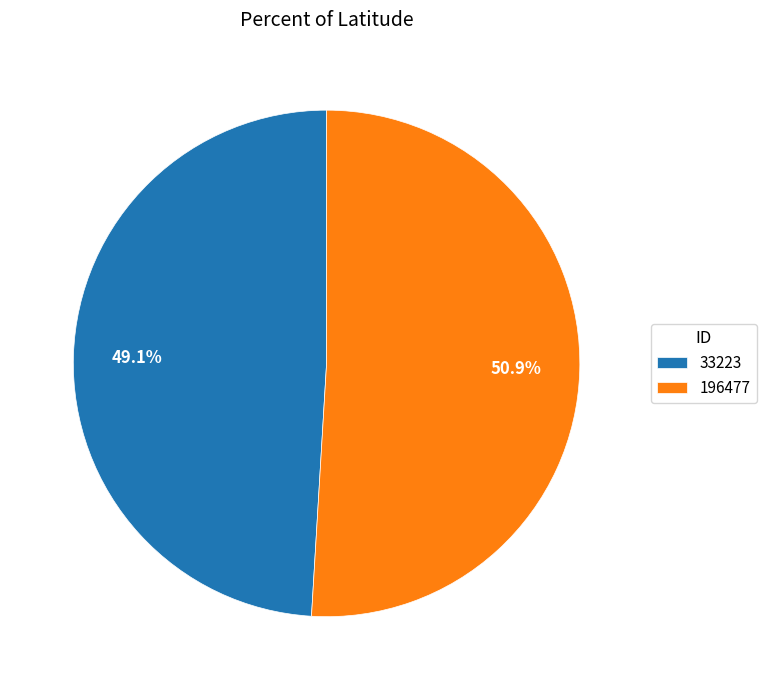

Count the number of slices in the pie.

2